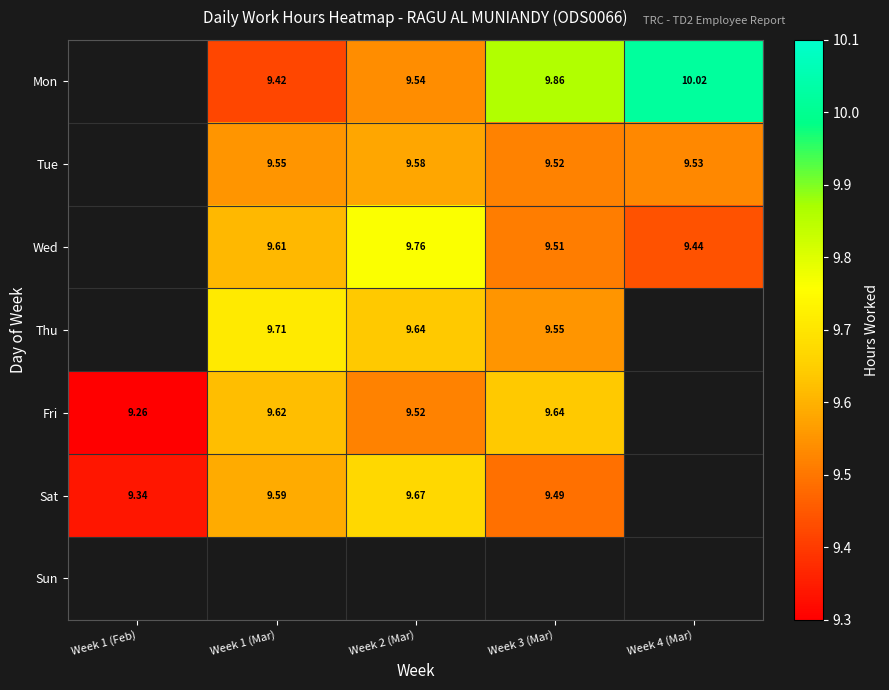

Is the value of Thu at Week 3 (Mar) greater than the value of Wed at Week 2 (Mar)?

No